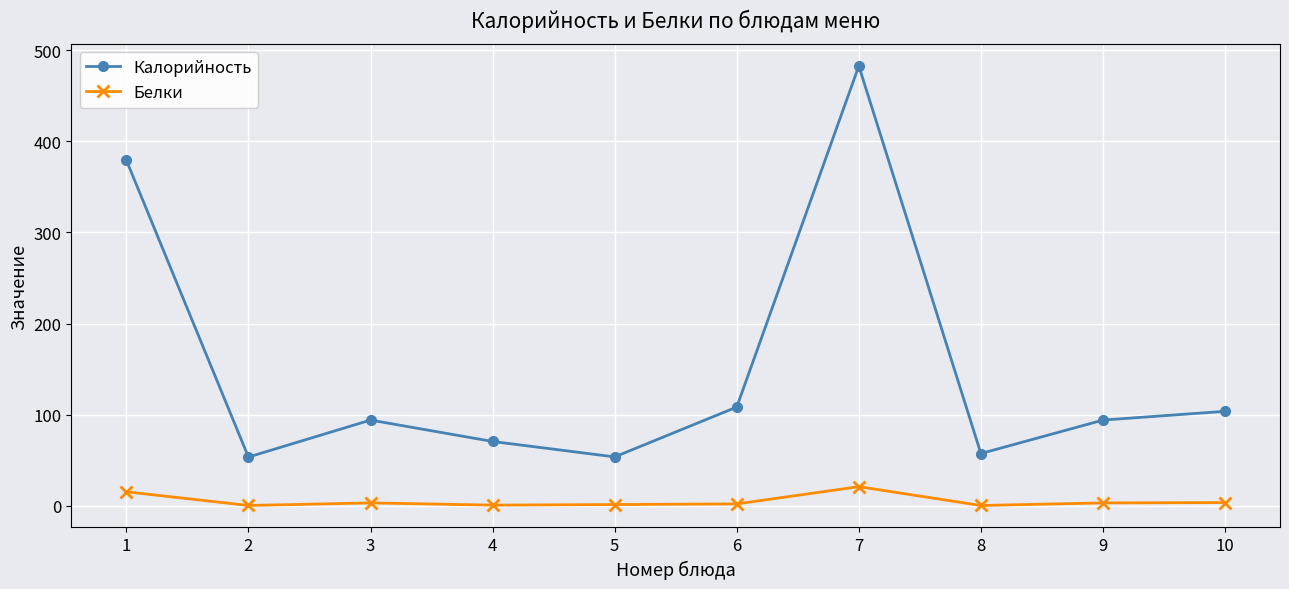

Rank the series by their average value, from highest to lowest.

Калорийность, Белки